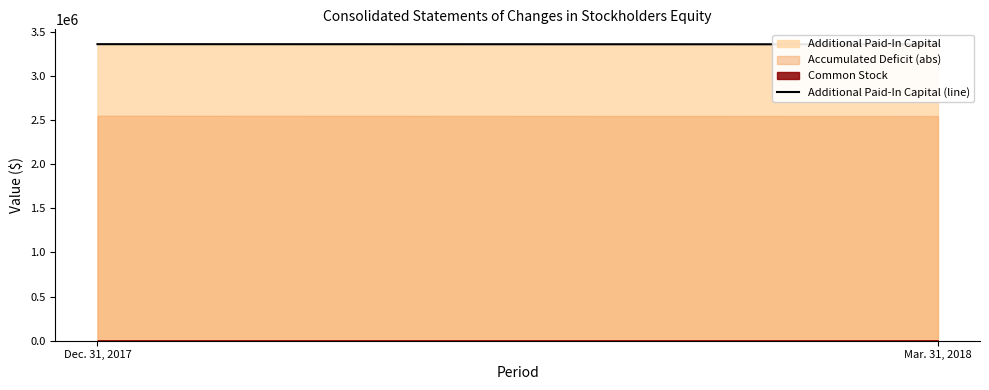

Is it true that the value at Mar. 31, 2018 is 4800518?

False